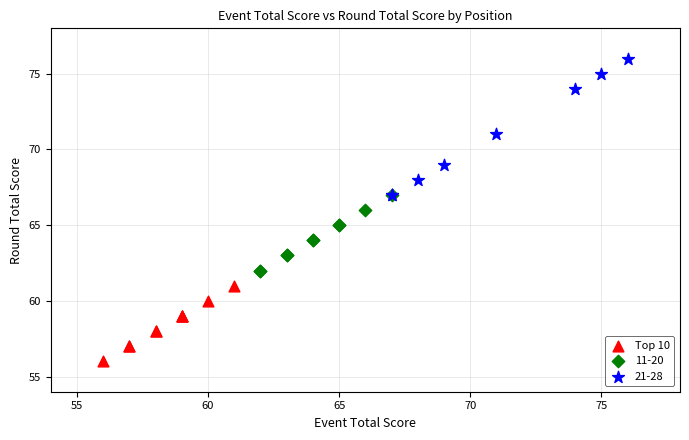

Which series contains the highest Y value?

21-28